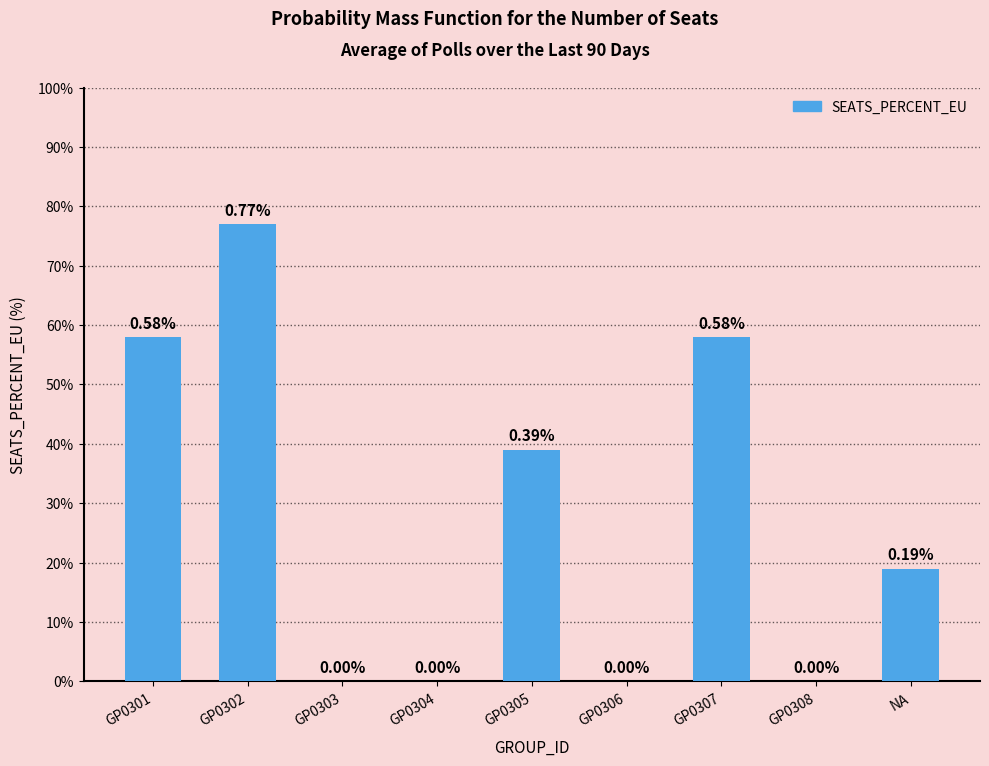

Is it true that the value at NA is 0.3?

False